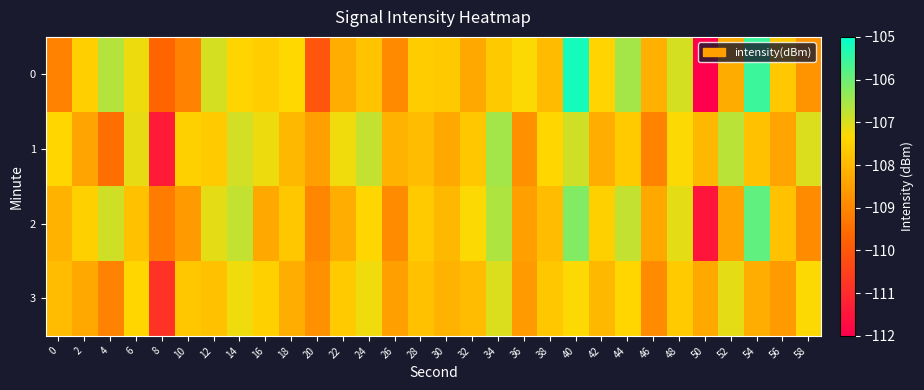

List the series in order of their peak value, highest first.

0, 2, 1, 3